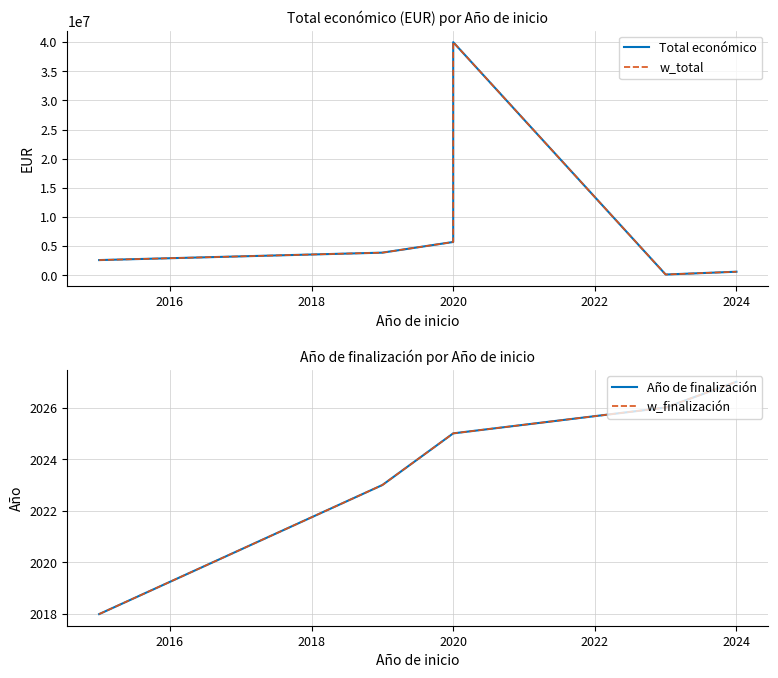

What is the value of the w_total point at the 6th from the left?

600000